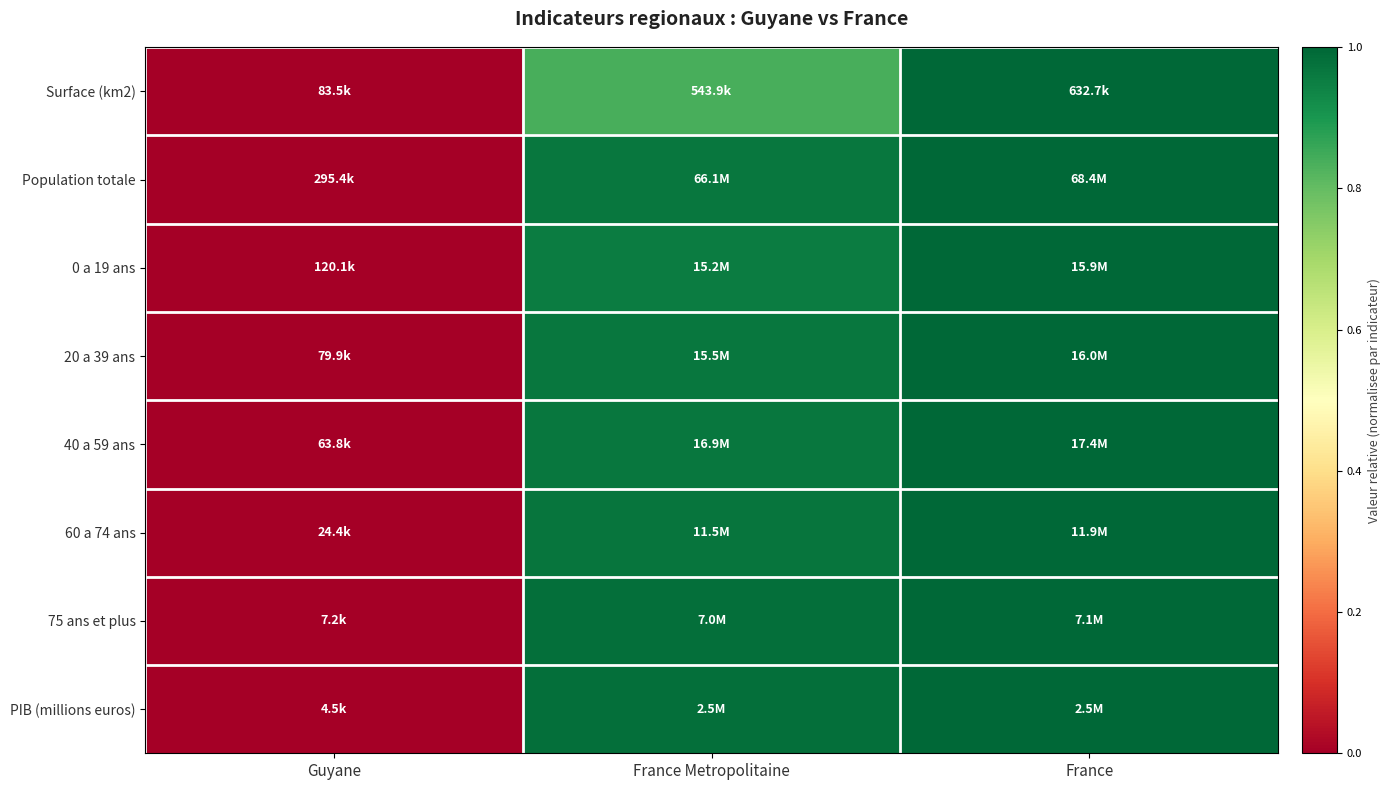

Reading right to left, list all the values displayed in this chart.

Surface (km2): France=1.0	France Metropolitaine=0.8	Guyane=0.0
Population totale: France=1.0	France Metropolitaine=1.0	Guyane=0.0
0 a 19 ans: France=1.0	France Metropolitaine=1.0	Guyane=0.0
20 a 39 ans: France=1.0	France Metropolitaine=1.0	Guyane=0.0
40 a 59 ans: France=1.0	France Metropolitaine=1.0	Guyane=0.0
60 a 74 ans: France=1.0	France Metropolitaine=1.0	Guyane=0.0
75 ans et plus: France=1.0	France Metropolitaine=1.0	Guyane=0.0
PIB (millions euros): France=1.0	France Metropolitaine=1.0	Guyane=0.0